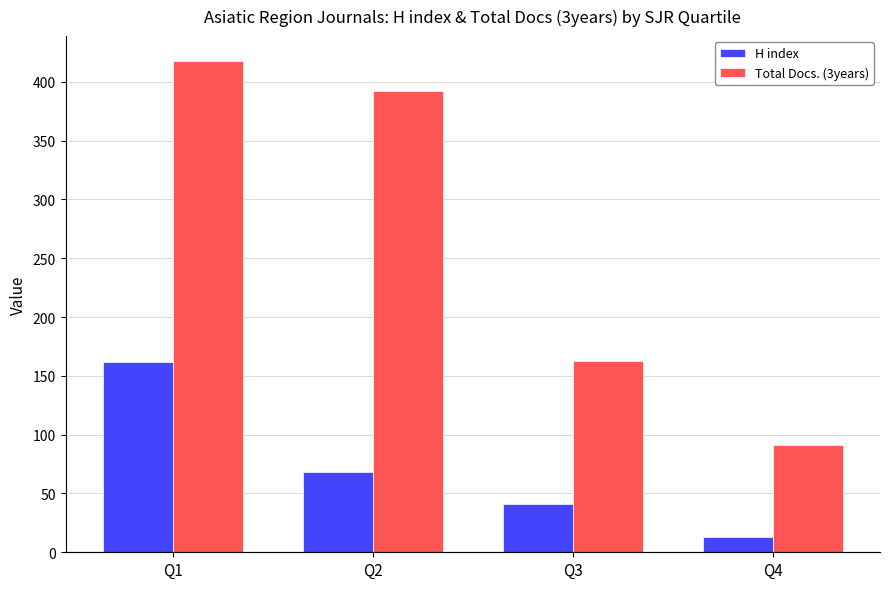

Reading left to right, extract all data points from this chart.

H index: Q1=162	Q2=68	Q3=41	Q4=13
Total Docs. (3years): Q1=418	Q2=392	Q3=163	Q4=91